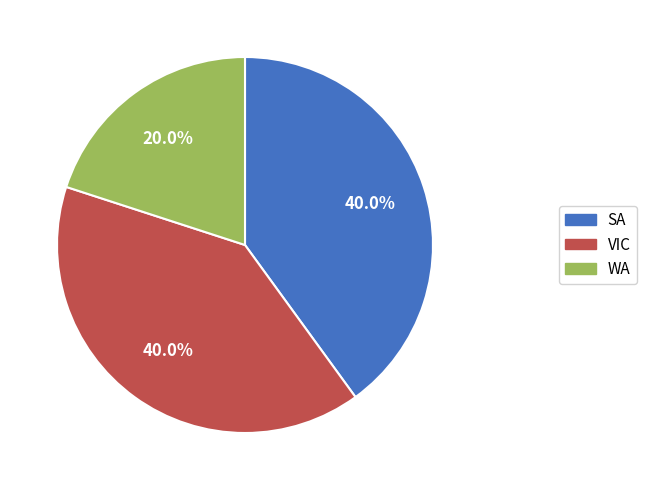

Do SA and VIC together represent more than half of the pie?

Yes